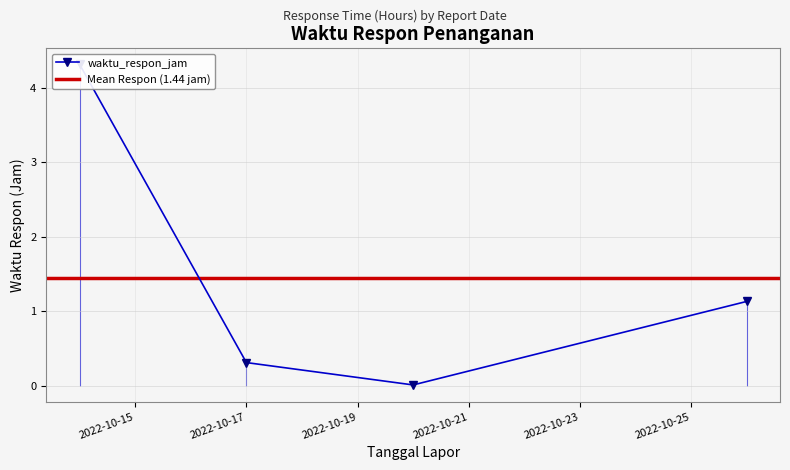

The value at 2022-10-20 is 0.0. True or false?

True